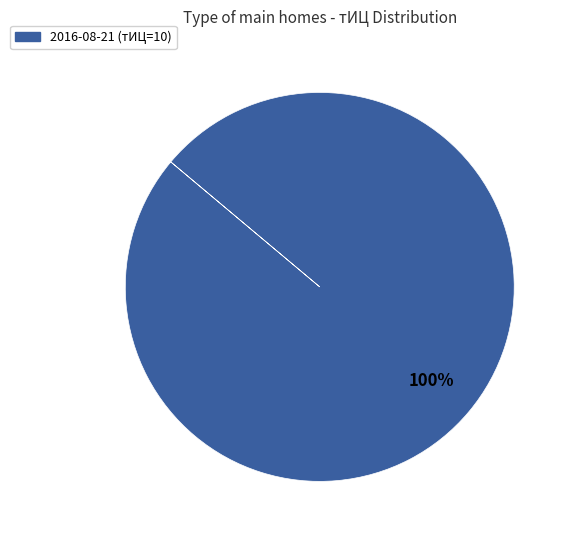

Is there a majority slice in this chart?

Yes